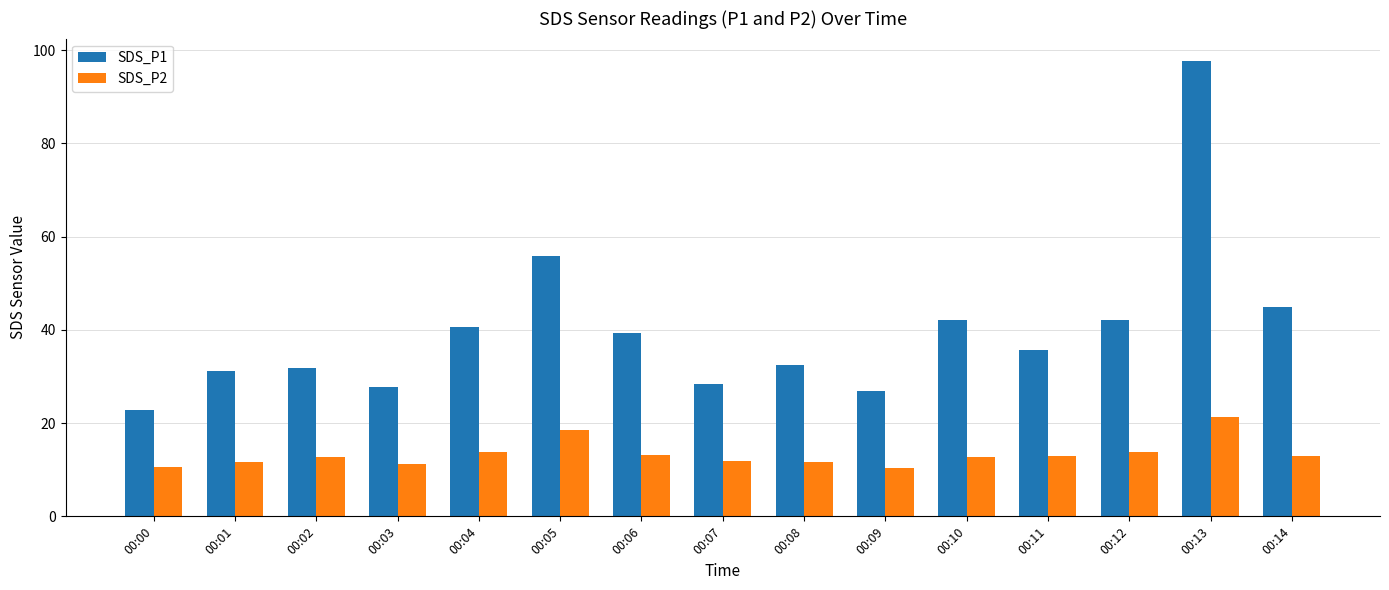

Rank the series by their average value, from lowest to highest.

SDS_P2, SDS_P1